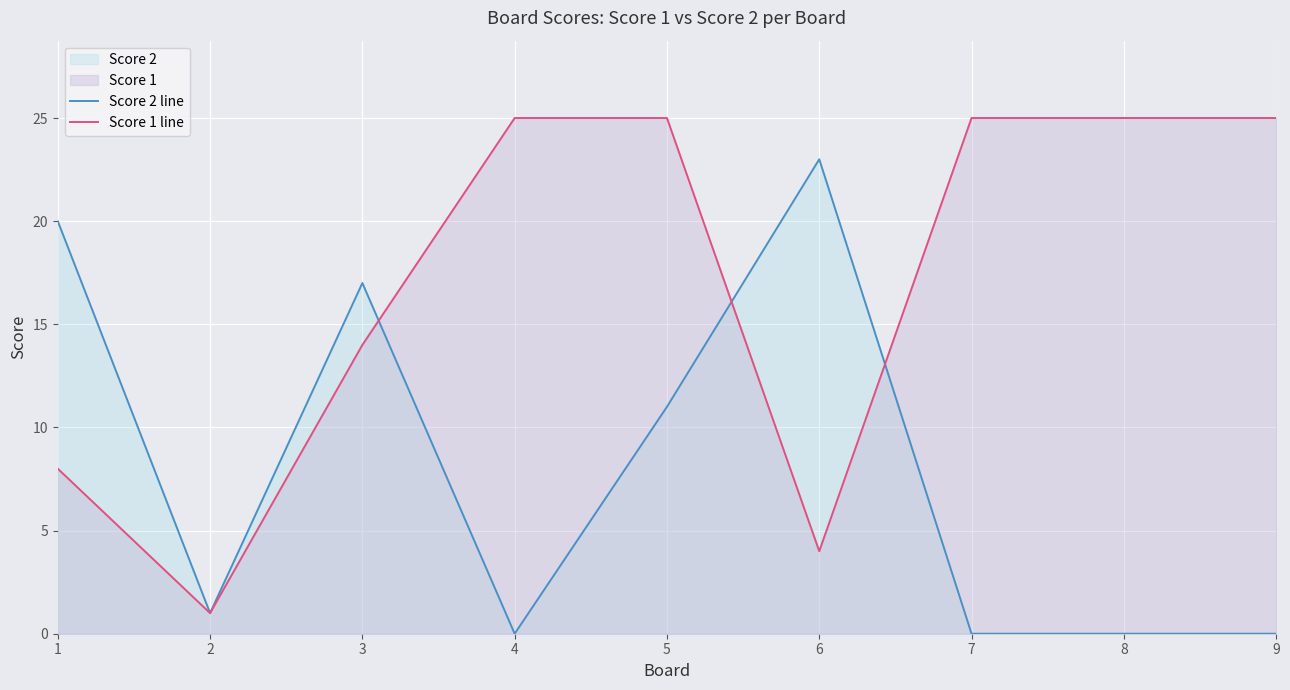

Where is the first local minimum for Score 1 line?

2